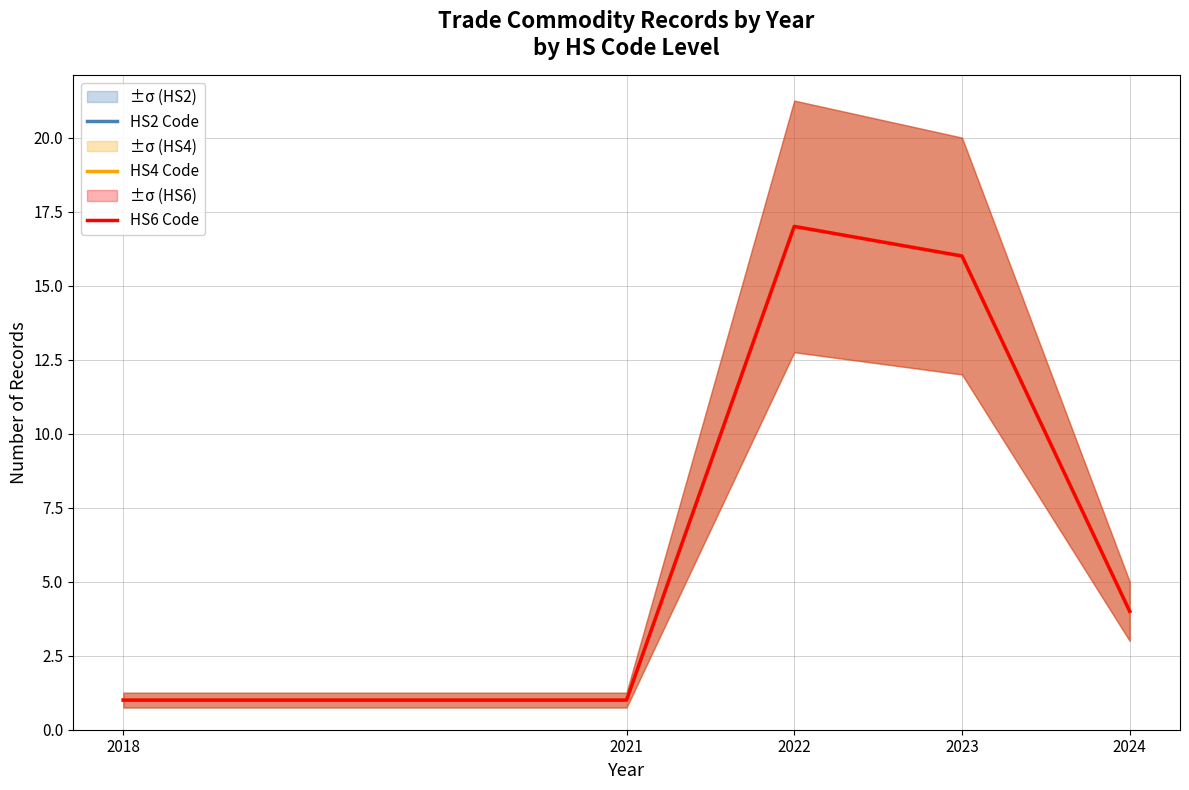

Where does the HS4 Code series first go above 4?

2022